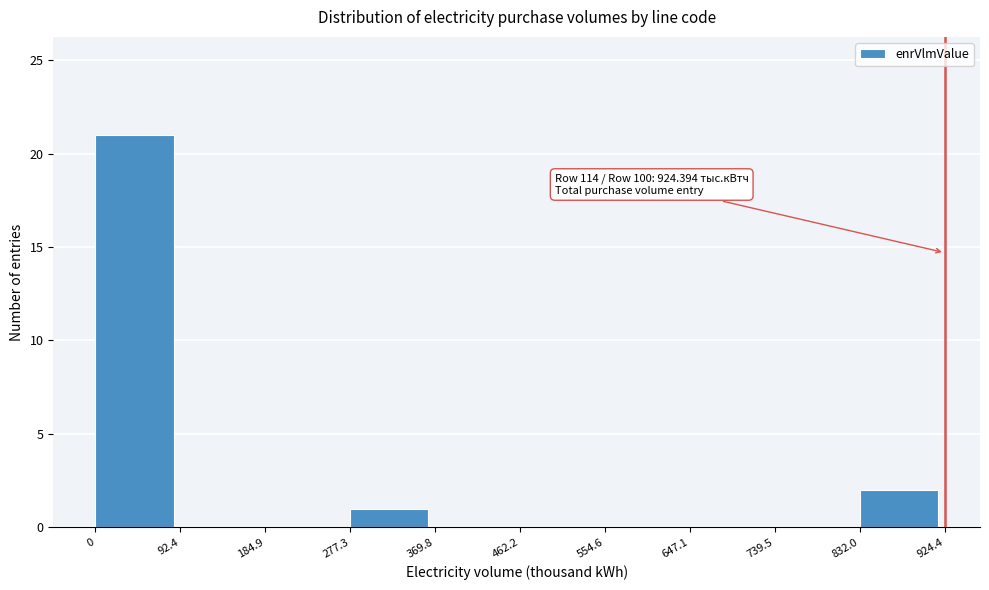

Over which range of the x-axis is the bar tallest?

0 to 92.4